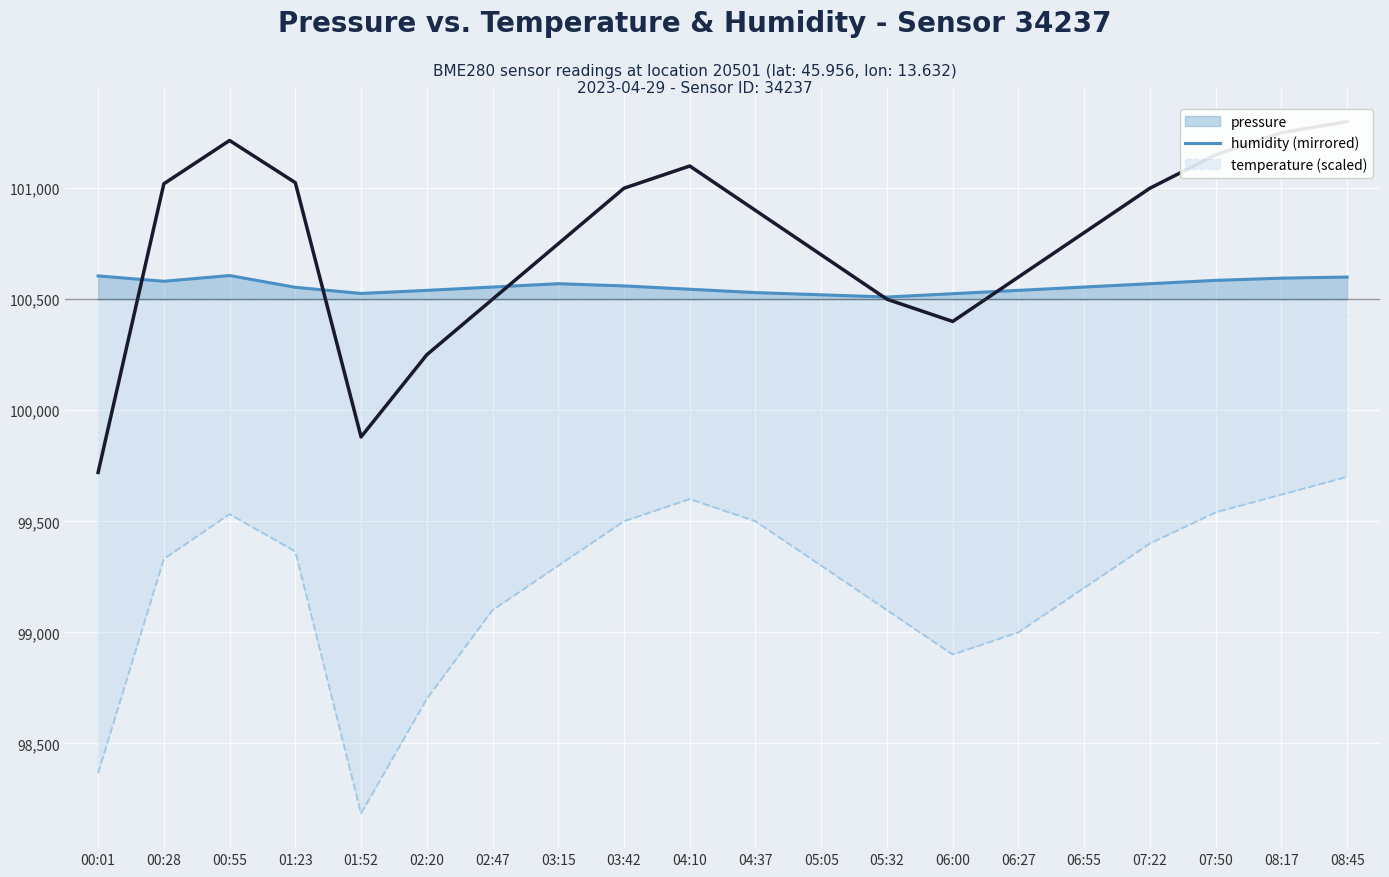

What is the average value?

100753